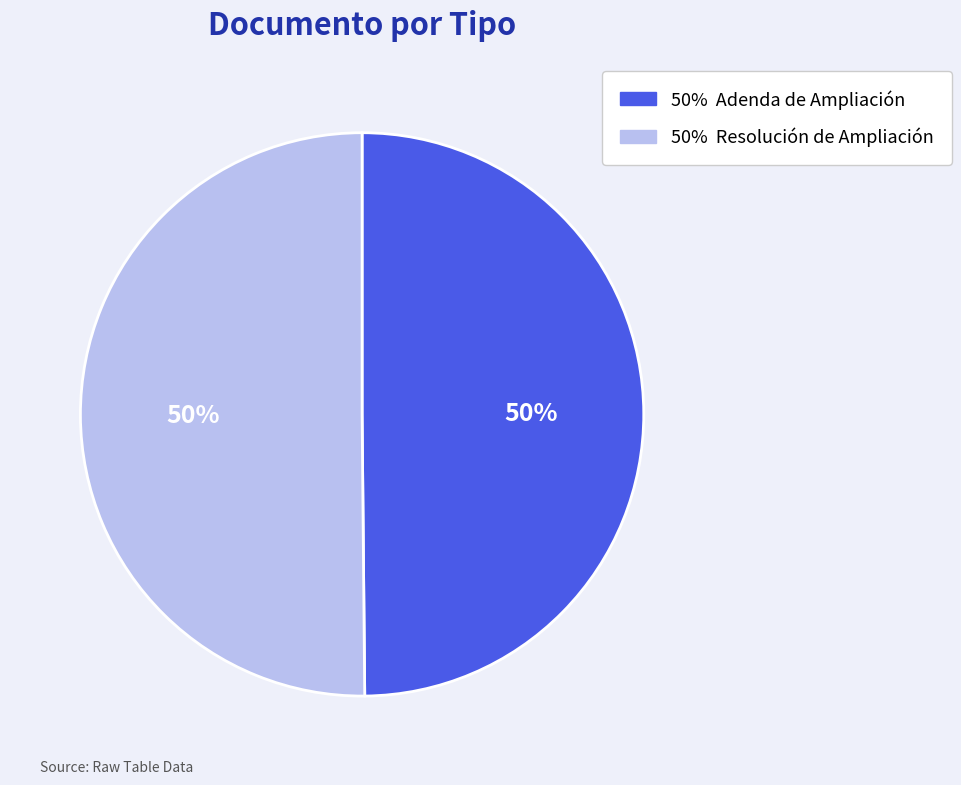

To the nearest percent, what is the average slice percentage?

50%